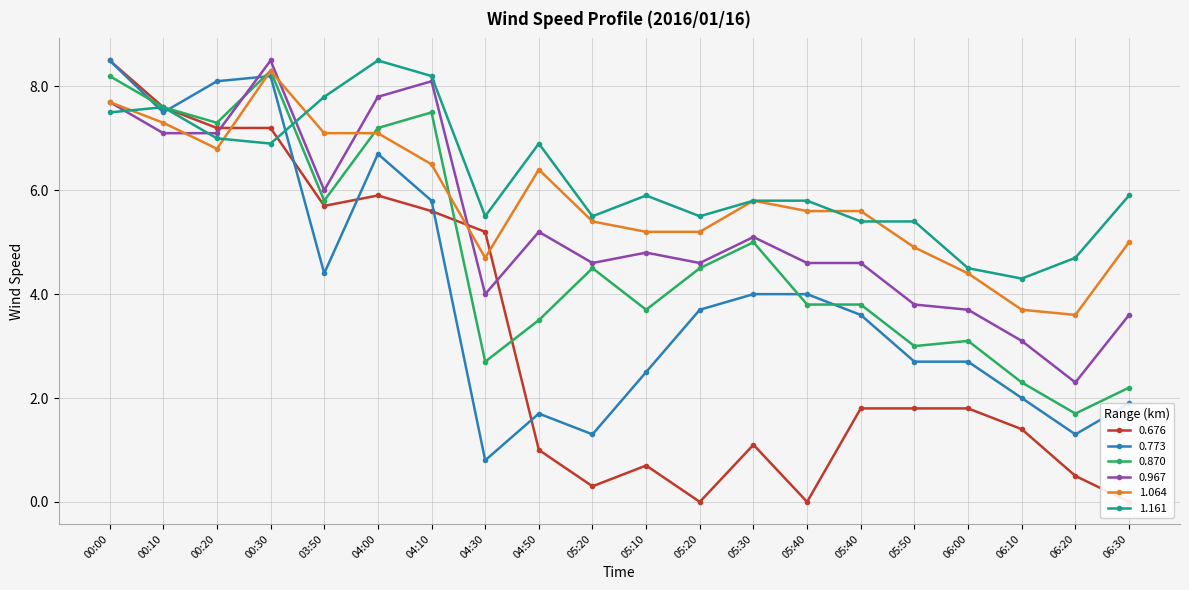

What is the sum of the 0.967 values at 00:20 and 06:30?

10.7